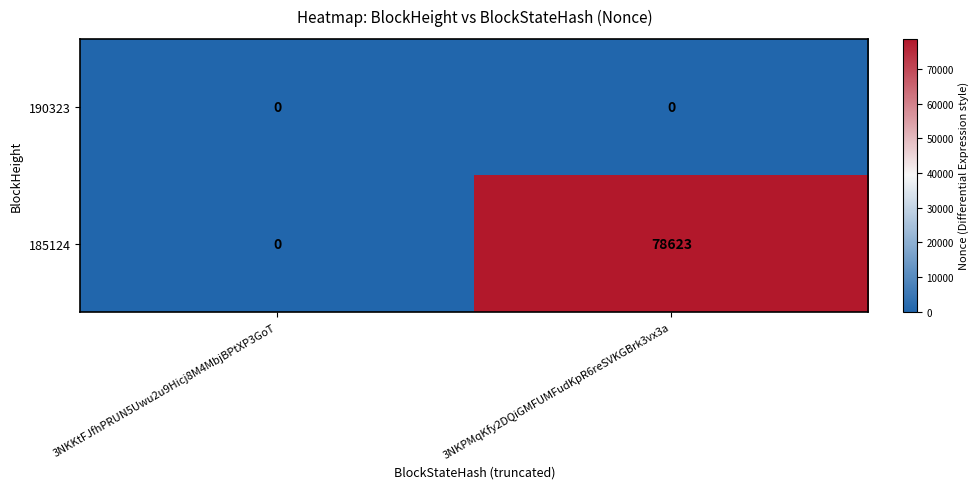

At which category is the sum across all series the highest?

3NKPMqKfy2DQiGMFUMFudKpR6reSVKGBrk3vx3a